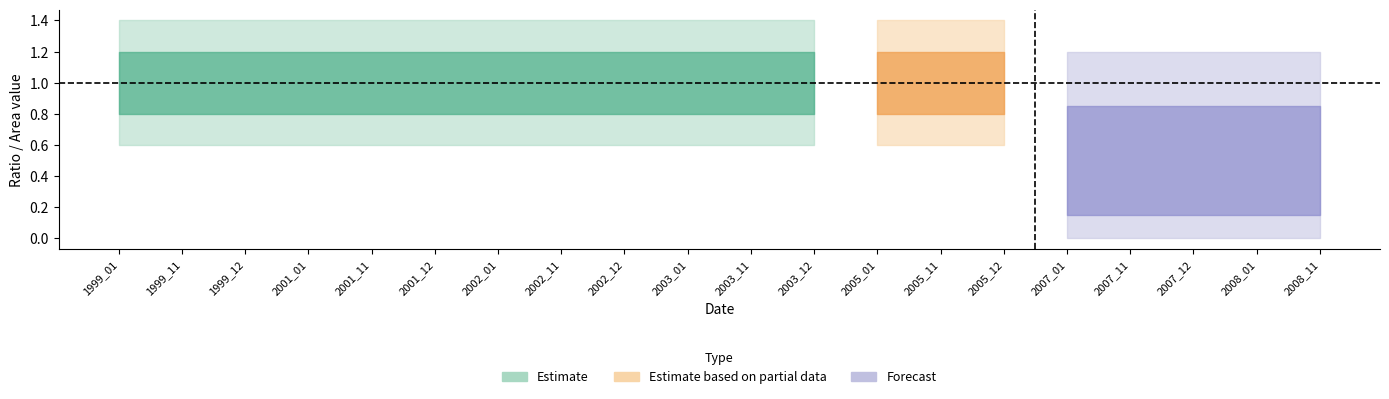

Rank the categories by origWaterArea value from lowest to highest.

1999_01, 1999_11, 1999_12, 2001_01, 2001_11, 2001_12, 2002_01, 2002_11, 2002_12, 2003_01, 2003_11, 2003_12, 2005_01, 2005_11, 2005_12, 2007_01, 2007_11, 2007_12, 2008_01, 2008_11